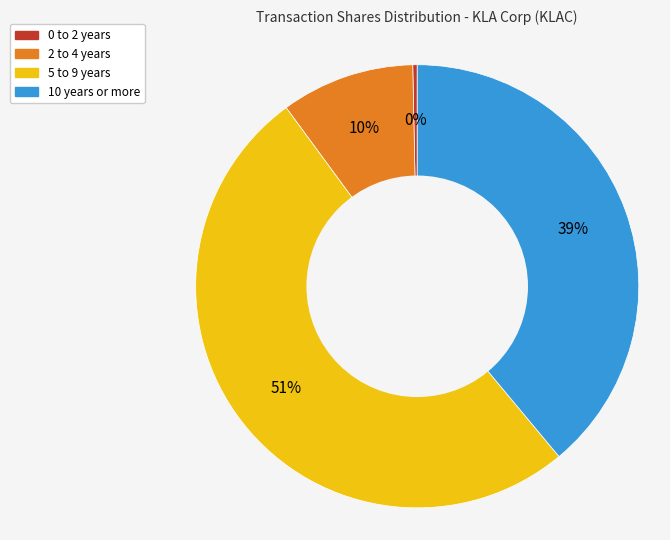

To the nearest percent, what is the difference between the largest and smallest slice percentages?

51%